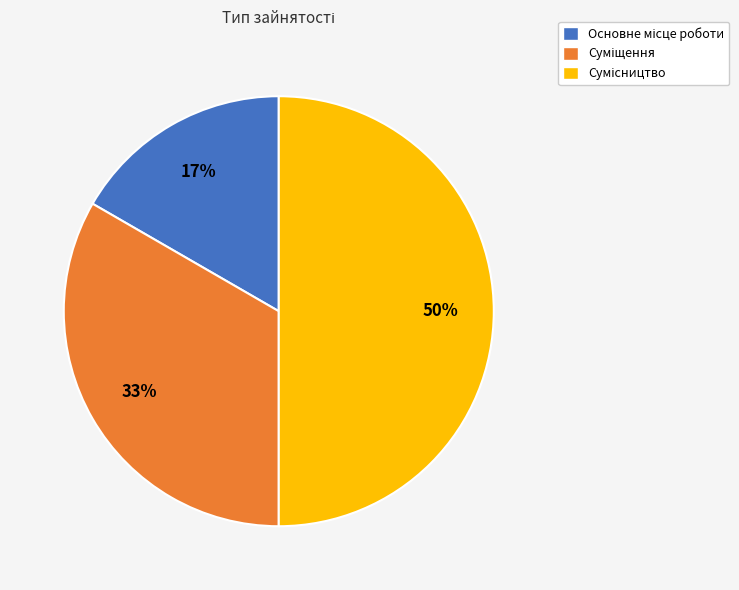

To the nearest percent, what is the difference between the largest and smallest slice percentages?

33%